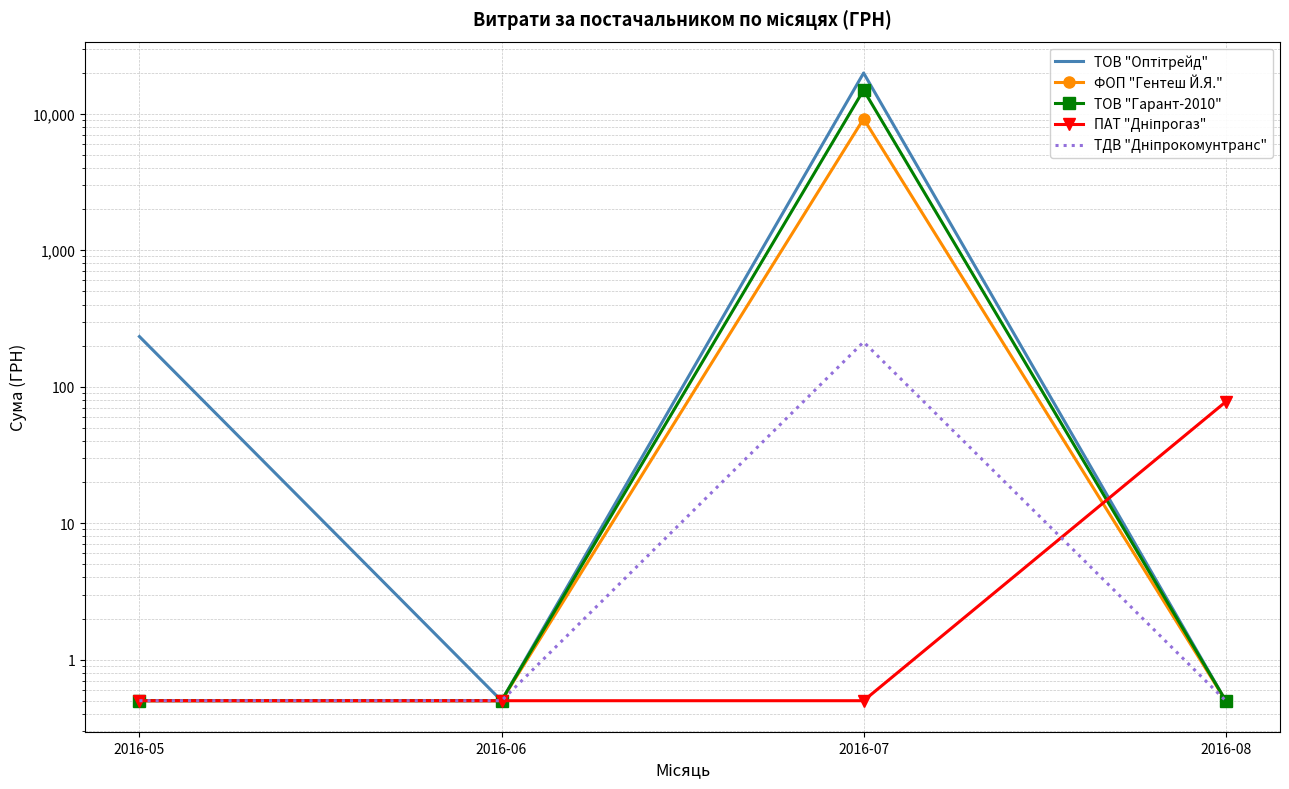

True or false: ТОВ "Оптітрейд" and ТДВ "Дніпрокомунтранс" intersect in this chart.

False